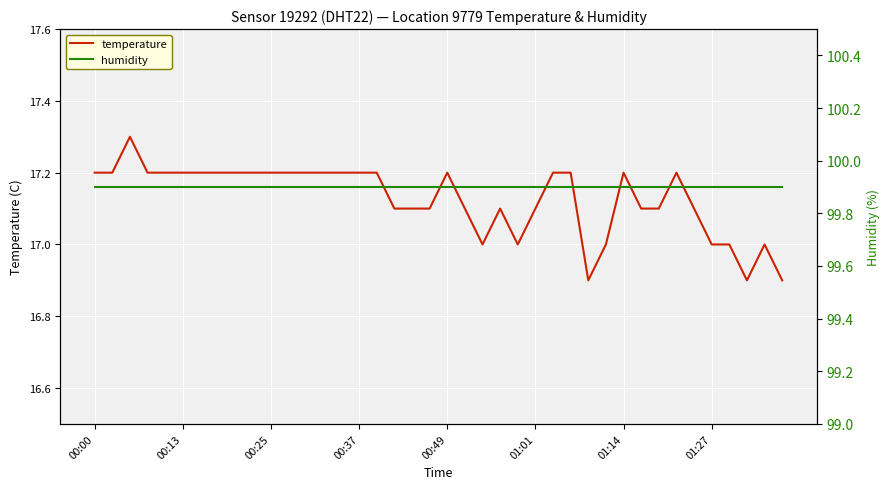

Rank the series by their average value, from highest to lowest.

humidity, temperature